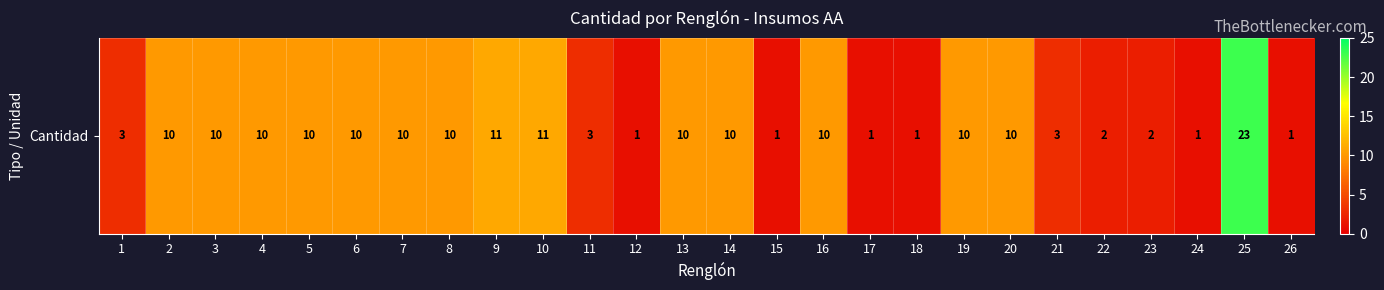

What is the minimum value shown in the chart?

1